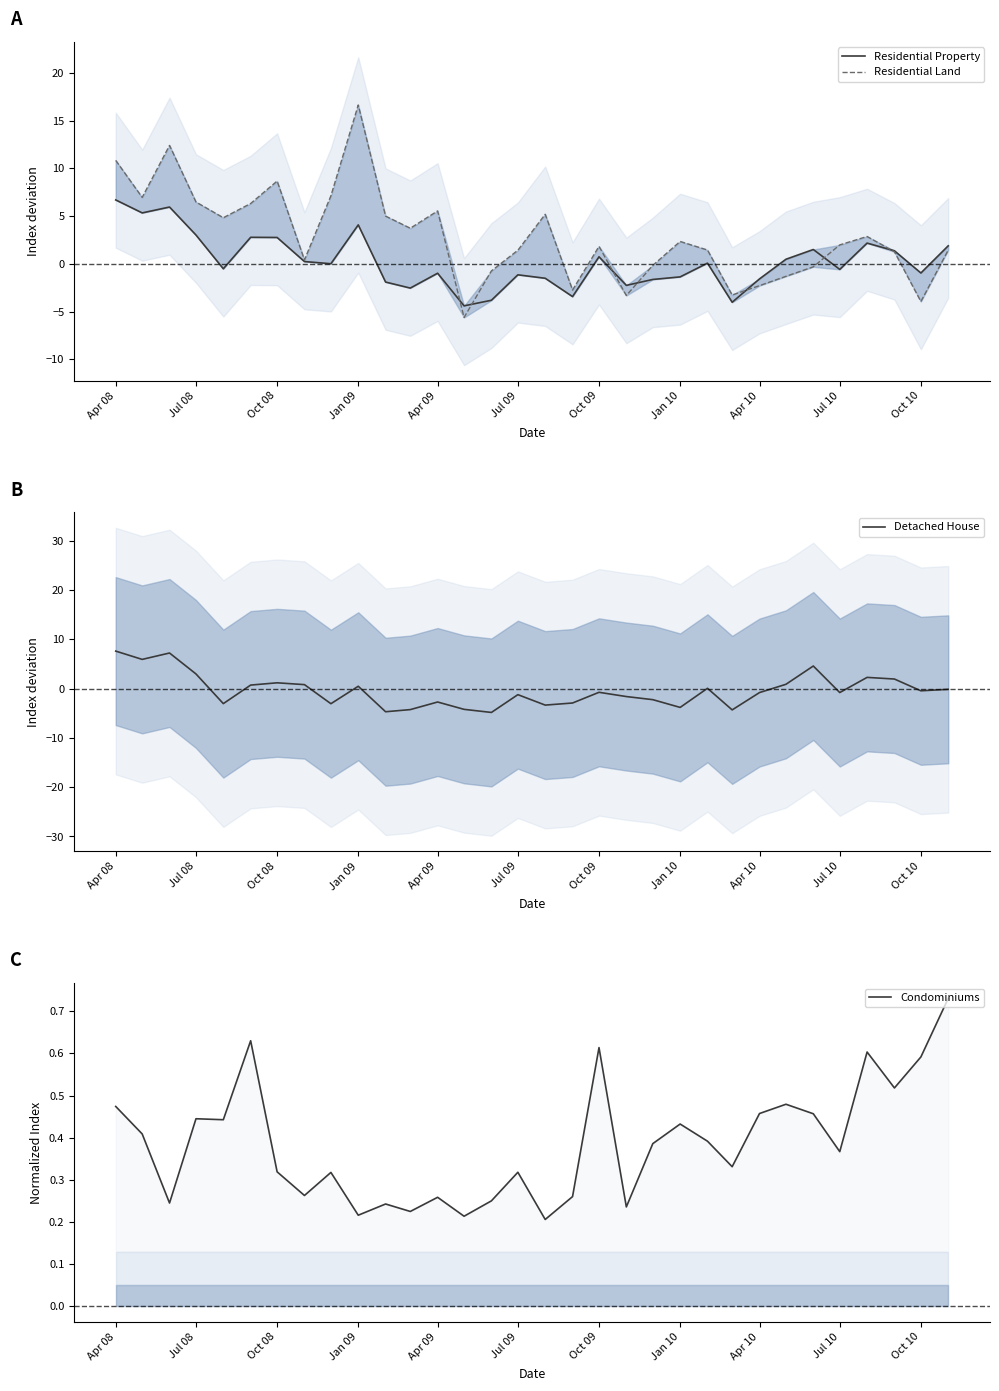

The value of Detached House at Jan 09 is 0.5. True or false?

True